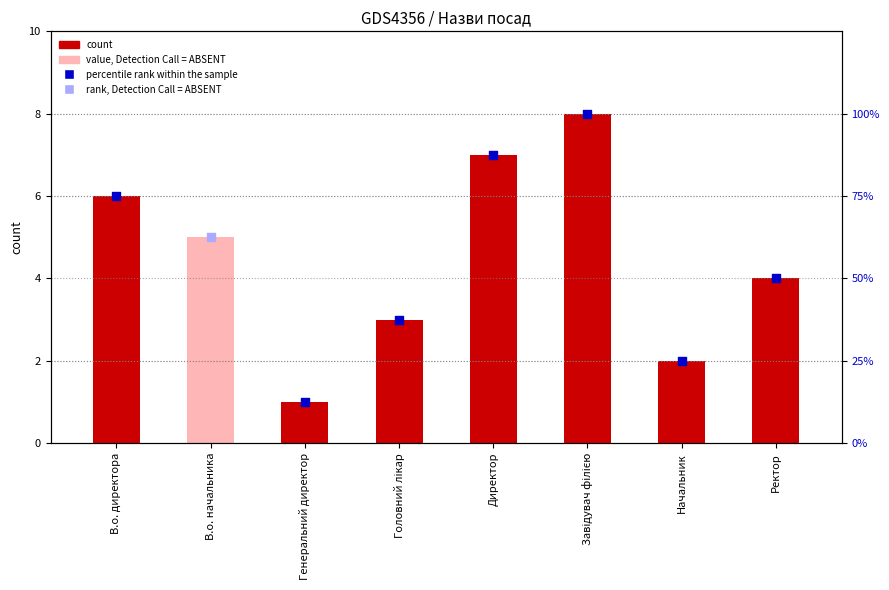

Approximately how many times larger is the value at В.о. начальника compared to Ректор?

1.2